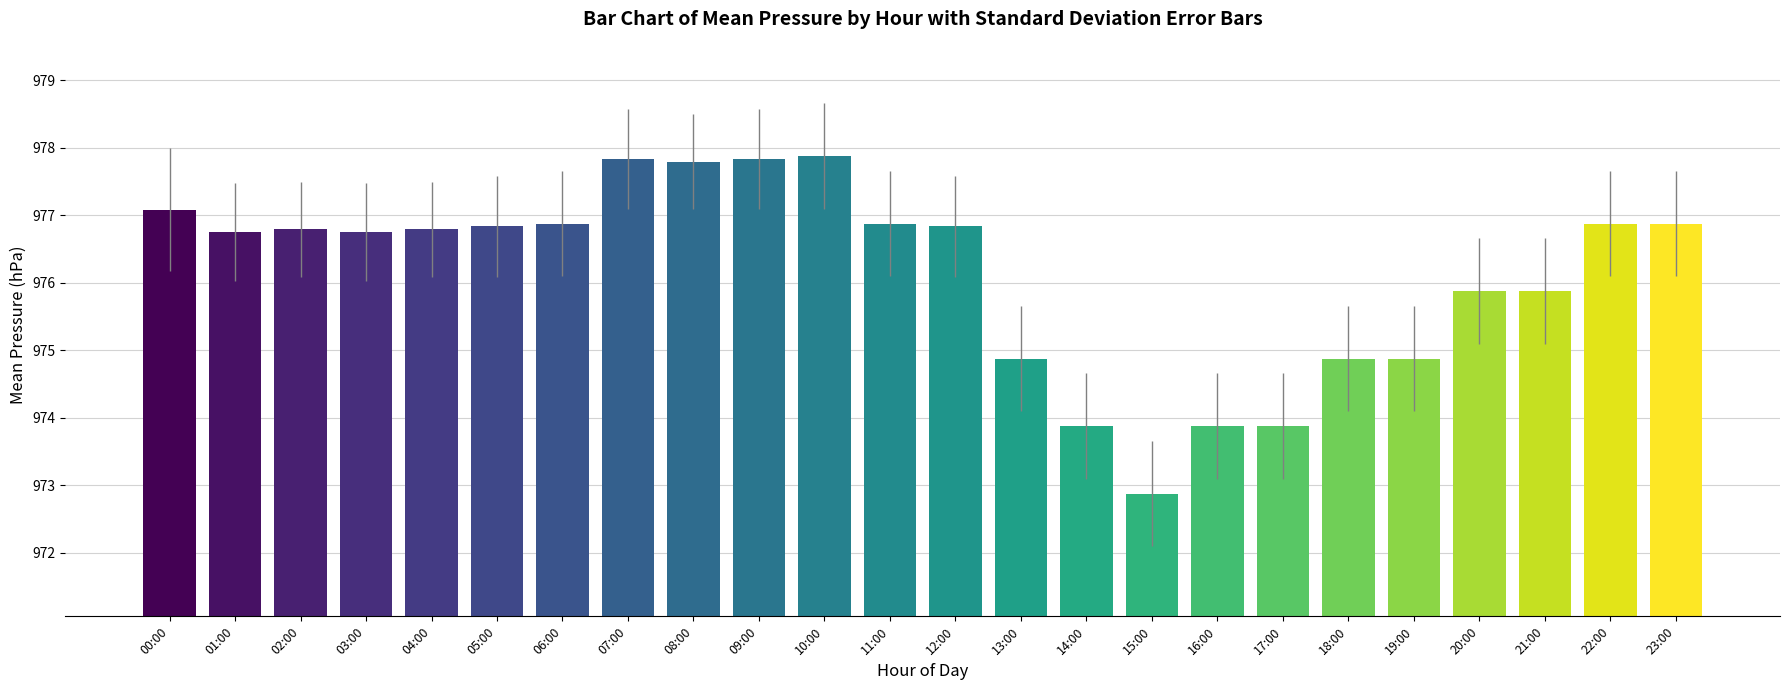

Between 21:00 and 03:00, which is larger?

03:00